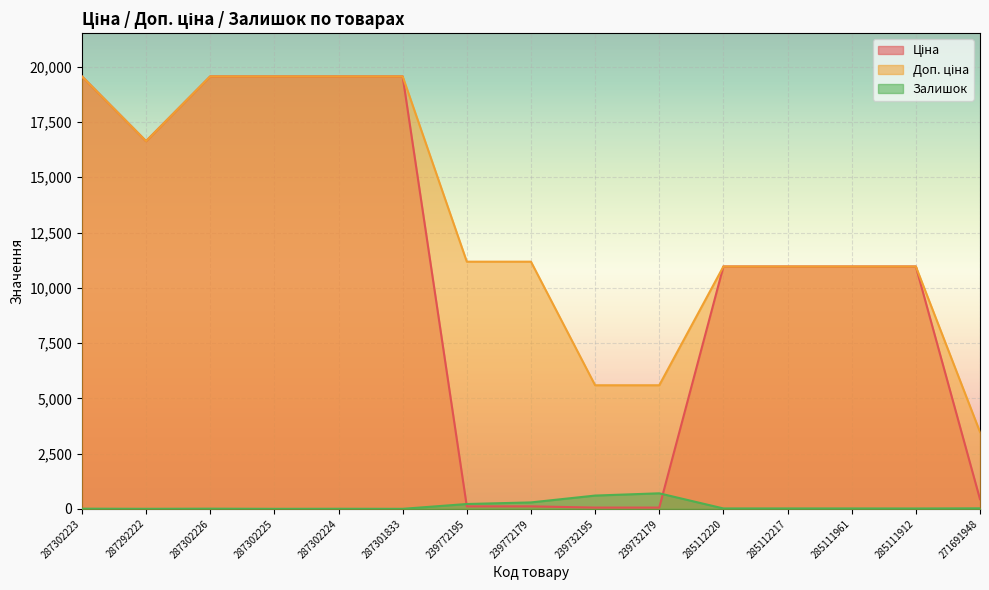

What is the value of the Ціна point at the 15th from the left?

434.3